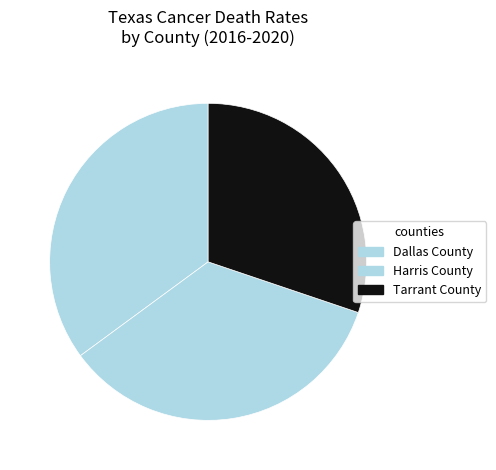

To the nearest percent, what percentage of the pie is Dallas County?

35%